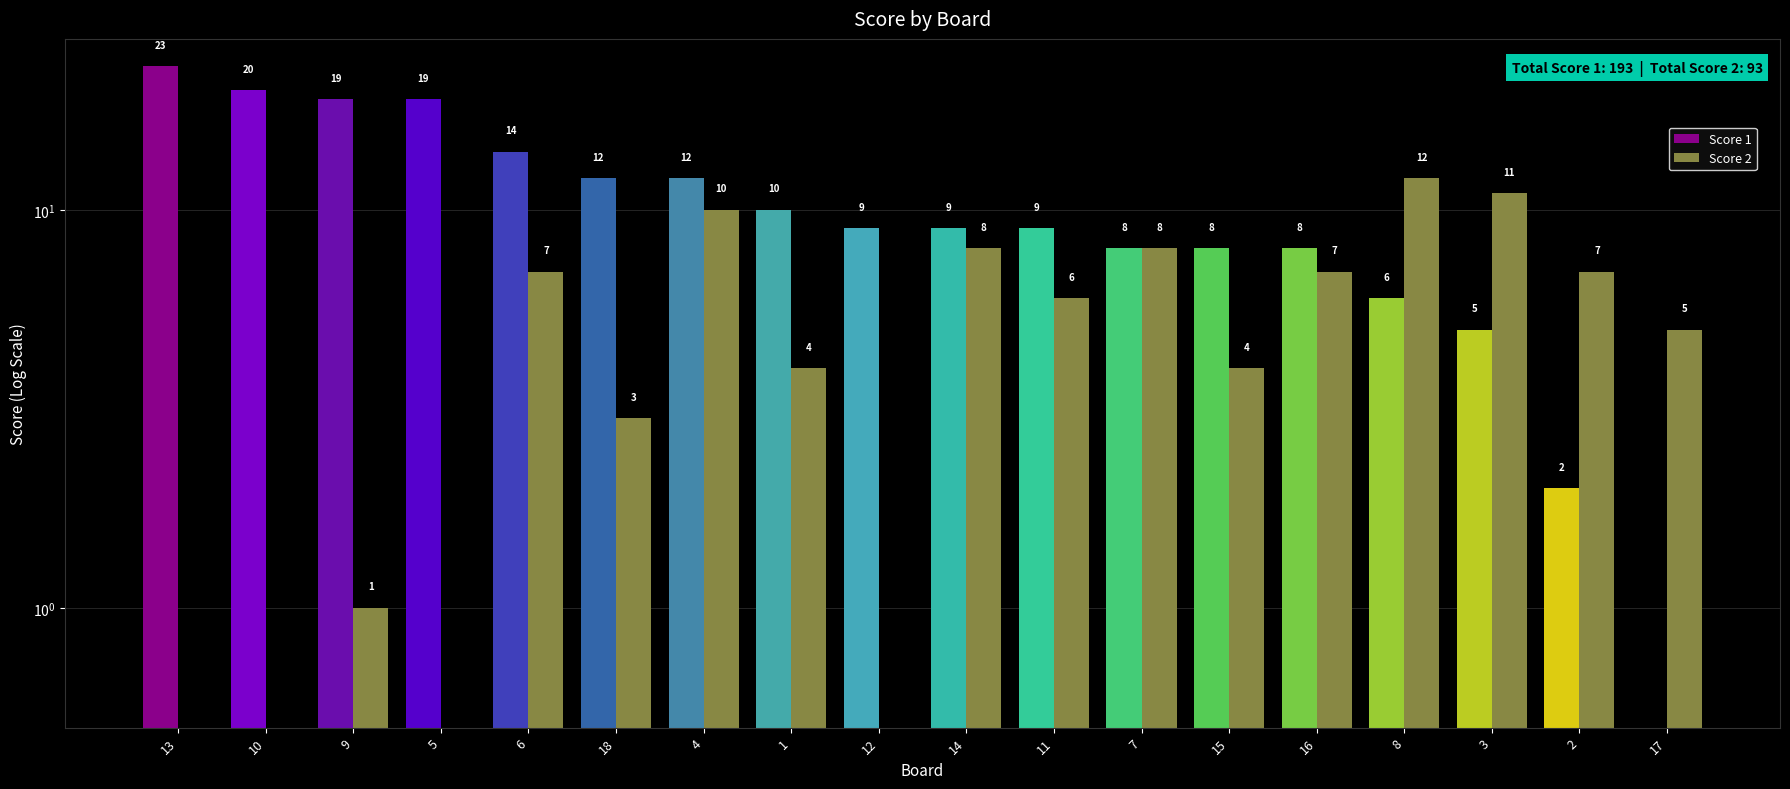

Reading left to right, extract all data points from this chart.

Score 1: 23	20	19	19	14	12	12	10	9	9	9	8	8	8	6	5	2	0
Score 2: 0	0	1	0	7	3	10	4	0	8	6	8	4	7	12	11	7	5